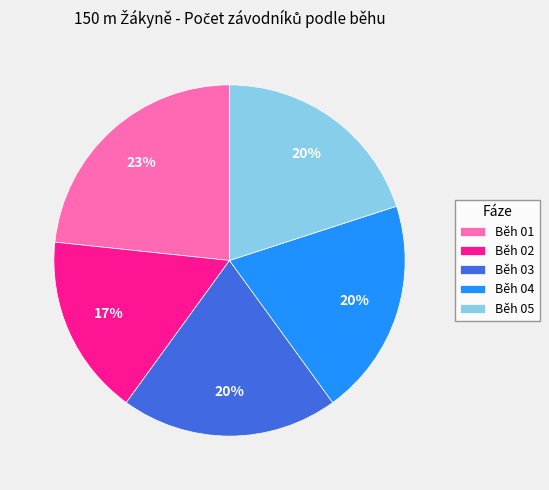

Which category has the biggest portion of the pie?

Běh 01